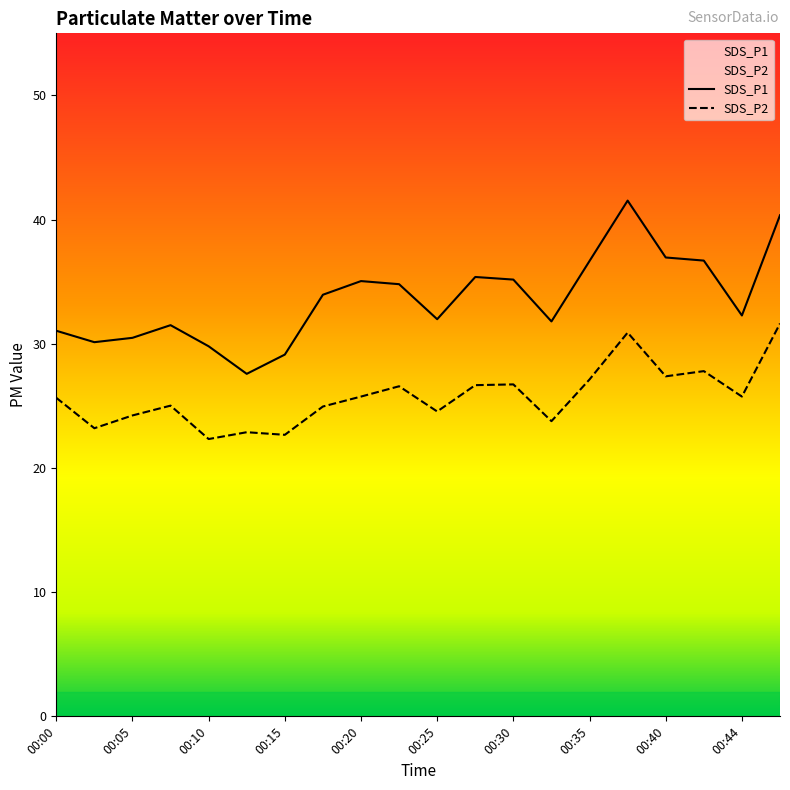

Count the number of data series in this chart.

2